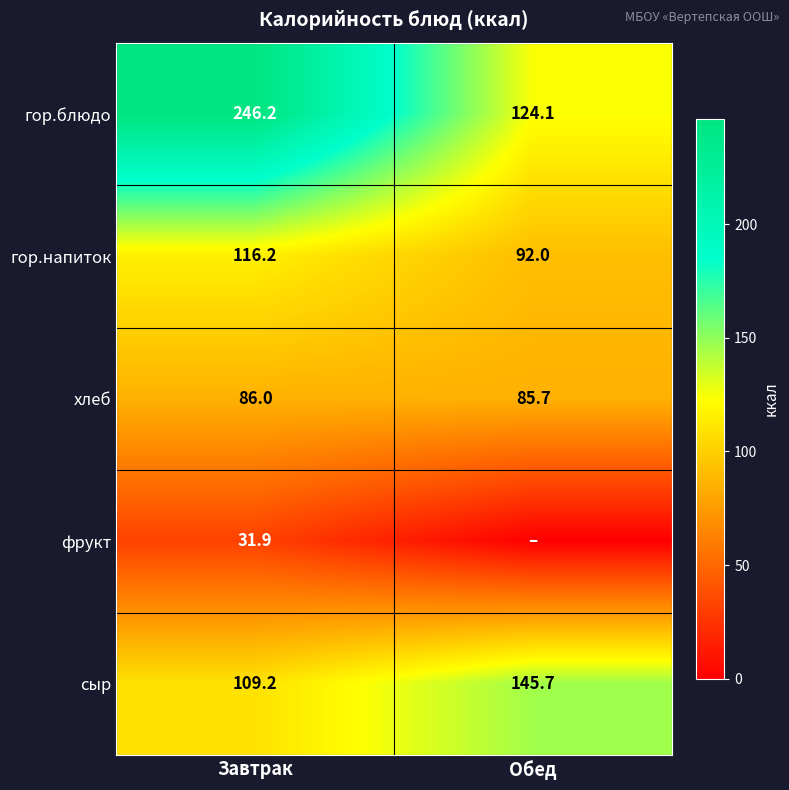

Is it true that фрукт equals 44.5 at Завтрак?

False